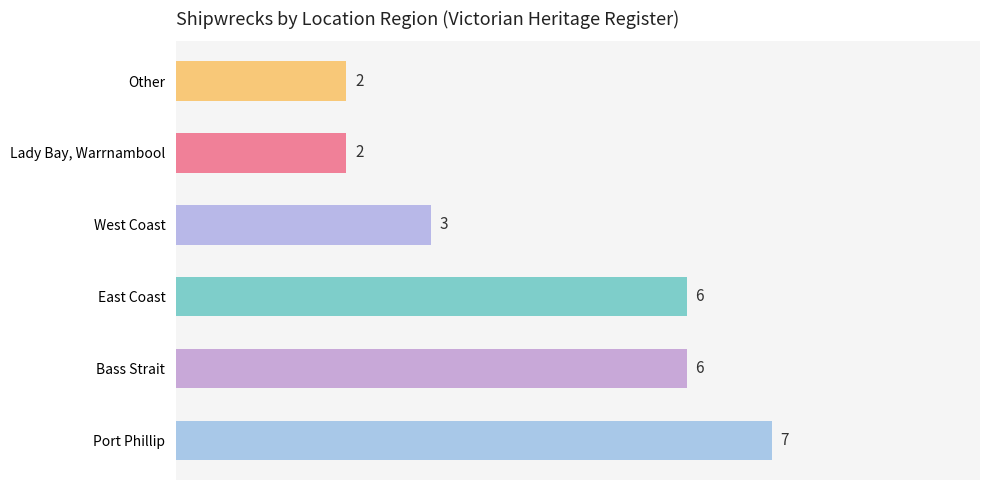

Between Port Phillip and West Coast, which is larger?

Port Phillip